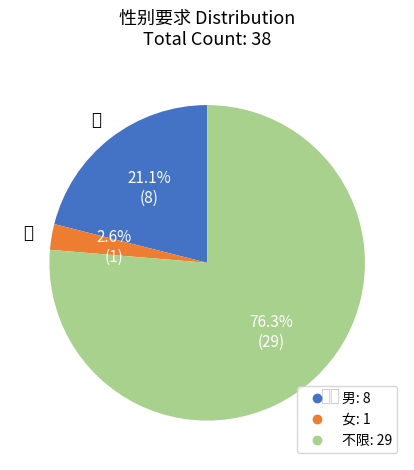

Rank the categories by value from highest to lowest.

不限, 男, 女